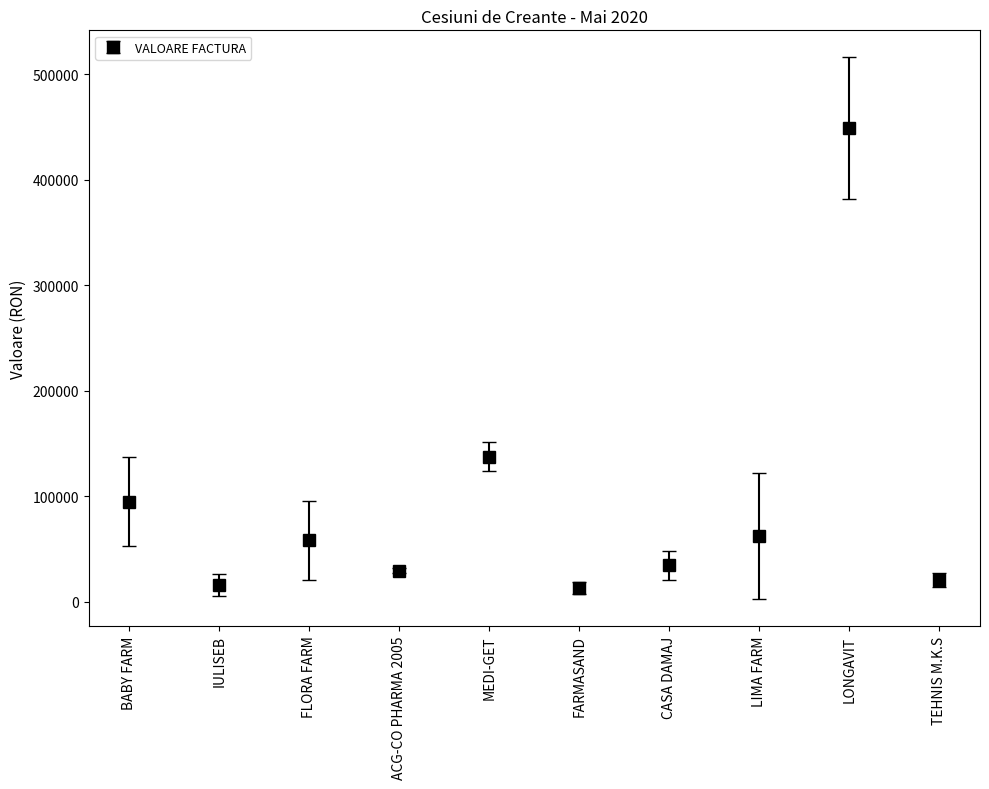

Reading left to right, list all the values displayed in this chart.

BABY FARM=94882.4	IULISEB=15653.3	FLORA FARM=58182.2	ACG-CO PHARMA 2005=29373.5	MEDI-GET=137304.8	FARMASAND=13033.6	CASA DAMAJ=34248.3	LIMA FARM=62591.8	LONGAVIT=448810.1	TEHNIS M.K.S=20466.5